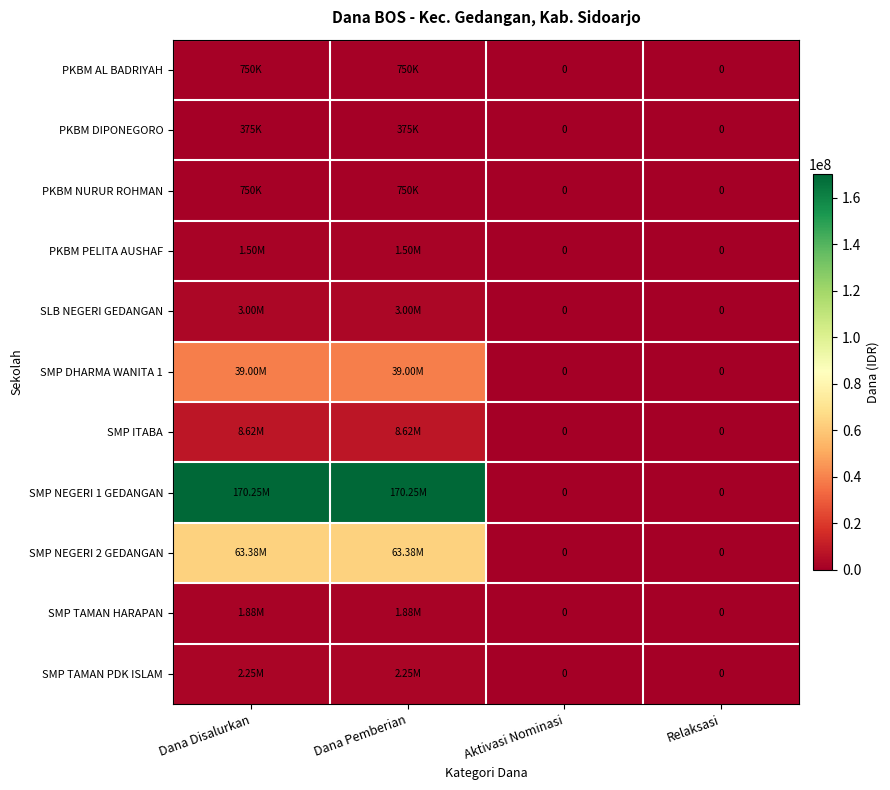

At which label is PKBM NURUR ROHMAN closest to 375000?

Dana Disalurkan